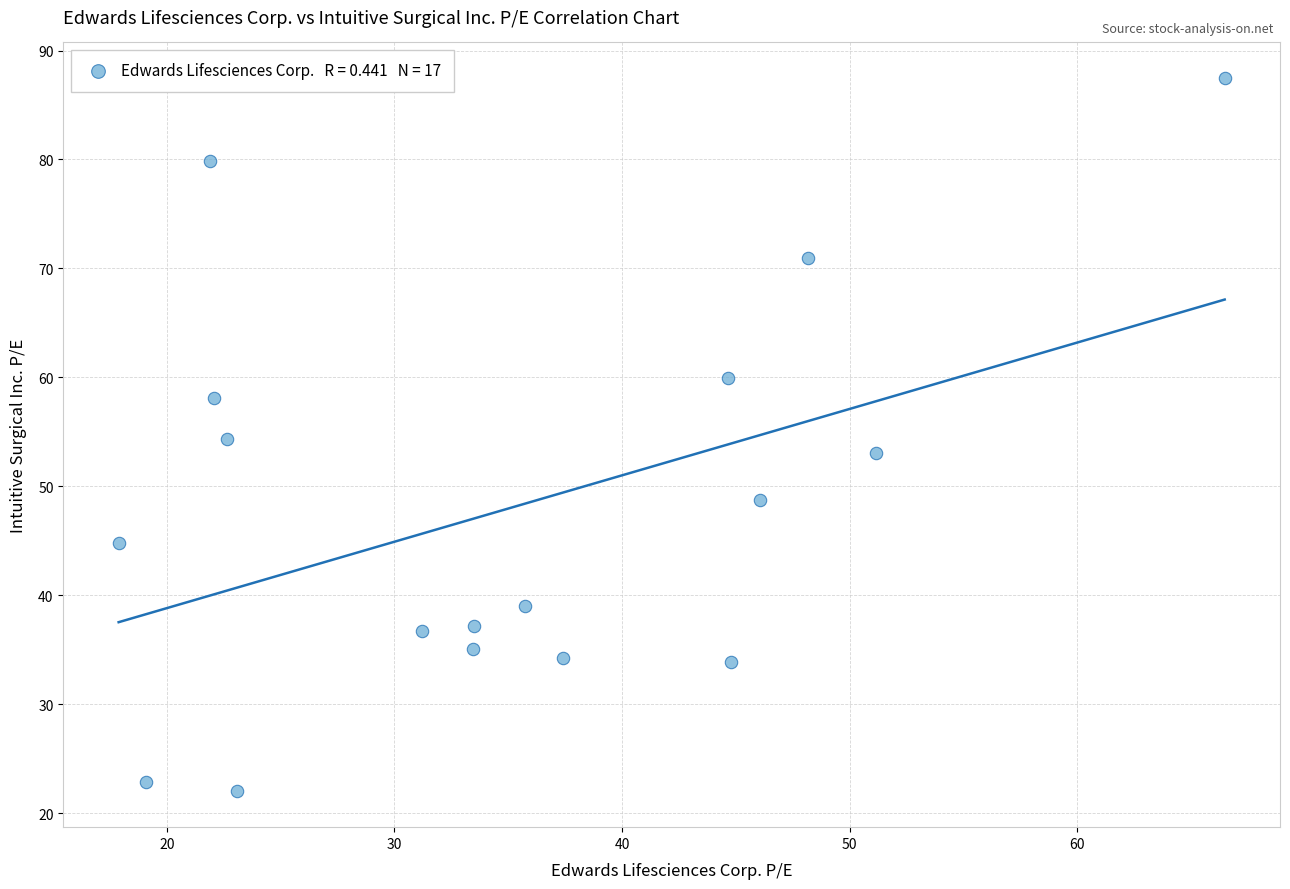

What is the range of X values (max minus min)?

48.6